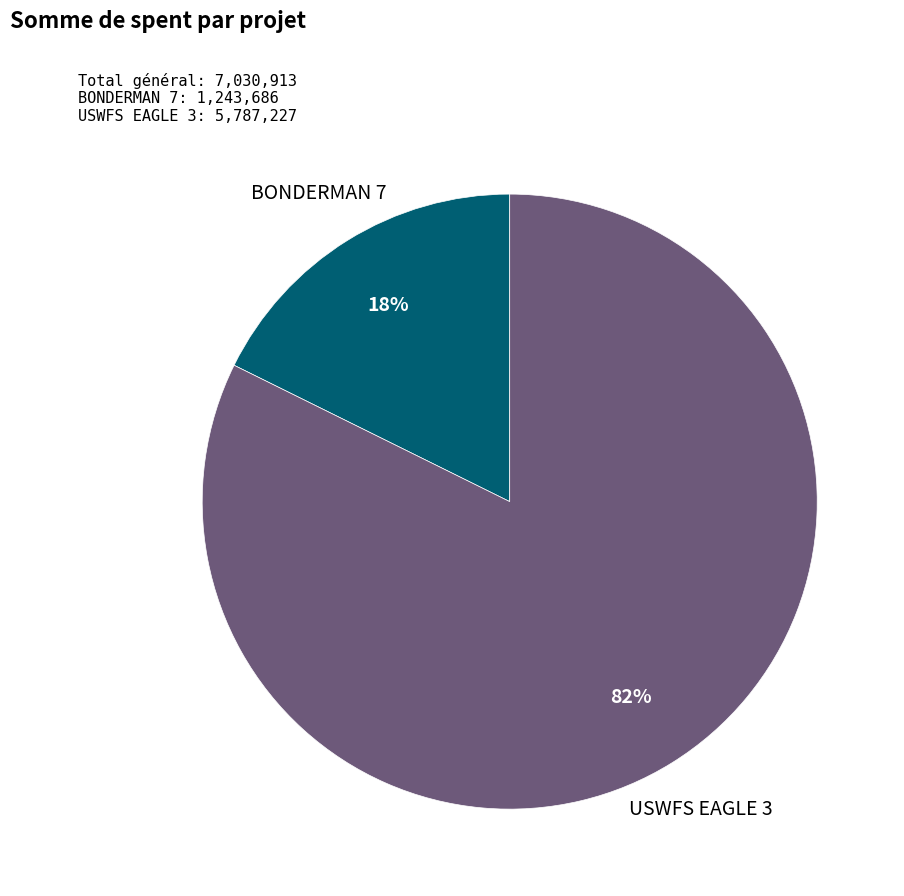

To the nearest percent, what is the average slice percentage?

50%